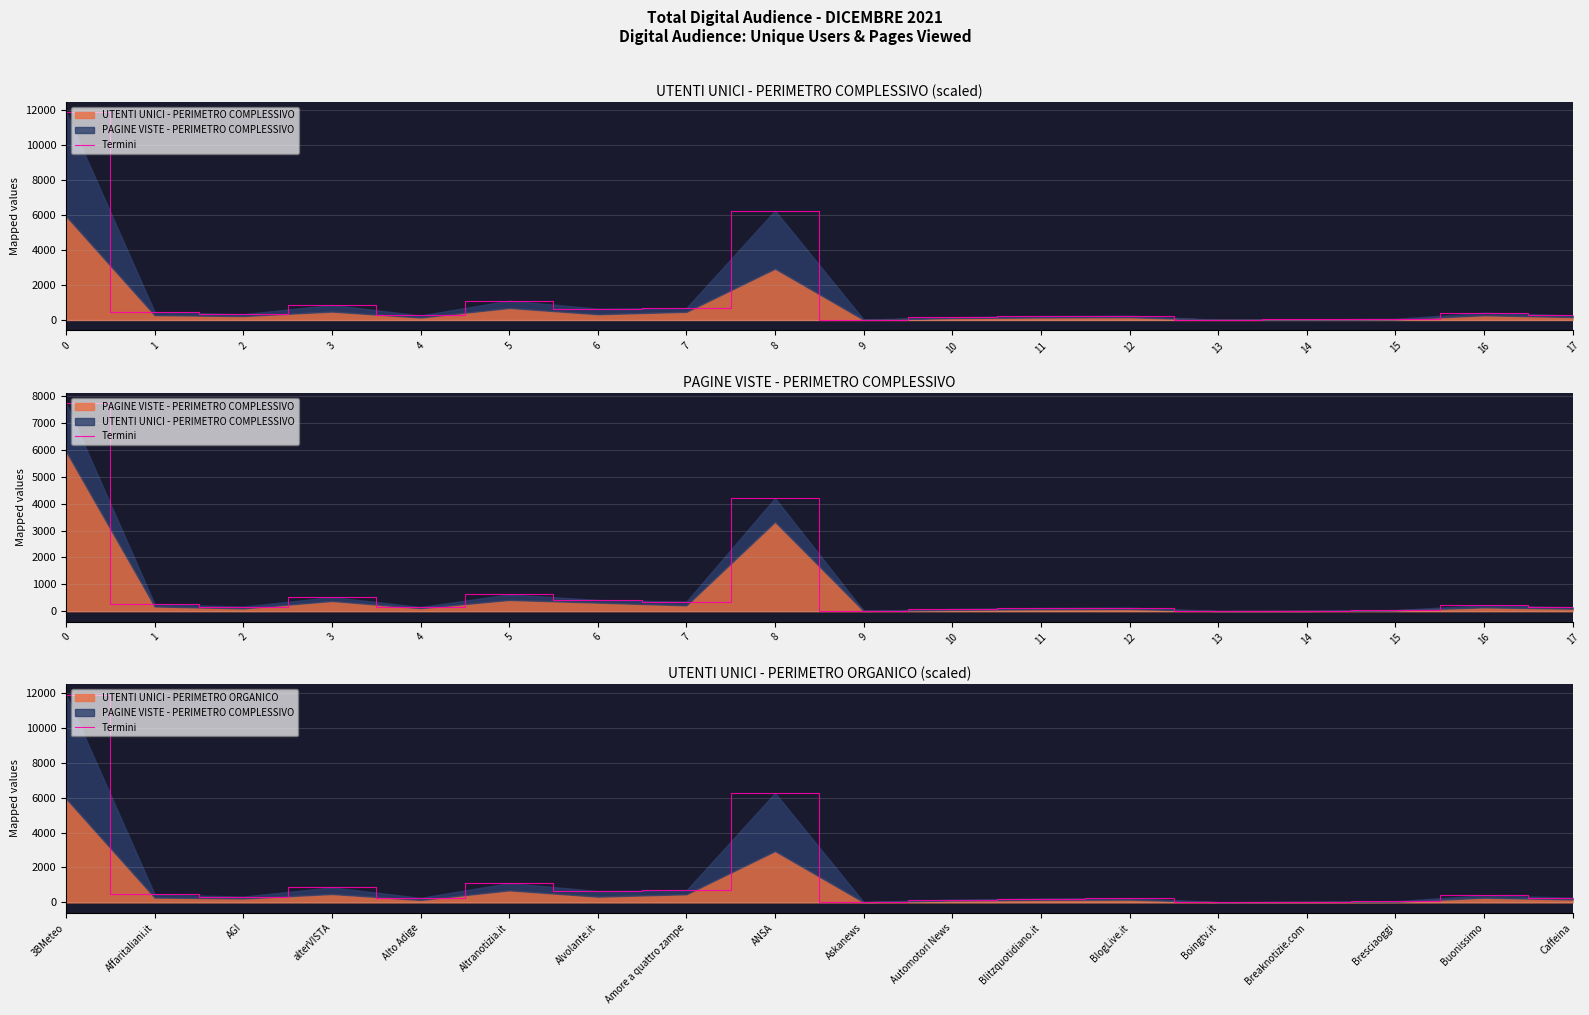

The value at AGI is 332.2. True or false?

True